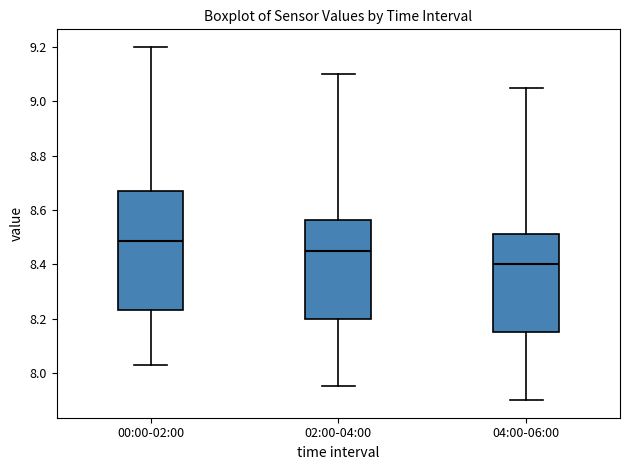

Reading left to right, read every box against the y-axis: the position of its median line, the range the box covers, and the ends of its whiskers. The values are not printed on the chart, so give them approximately, as read against the axis.

00:00-02:00: median 8.48, box 8.24 to 8.68, whiskers 8.04 to 9.20
02:00-04:00: median 8.46, box 8.20 to 8.56, whiskers 7.96 to 9.10
04:00-06:00: median 8.40, box 8.16 to 8.52, whiskers 7.90 to 9.06